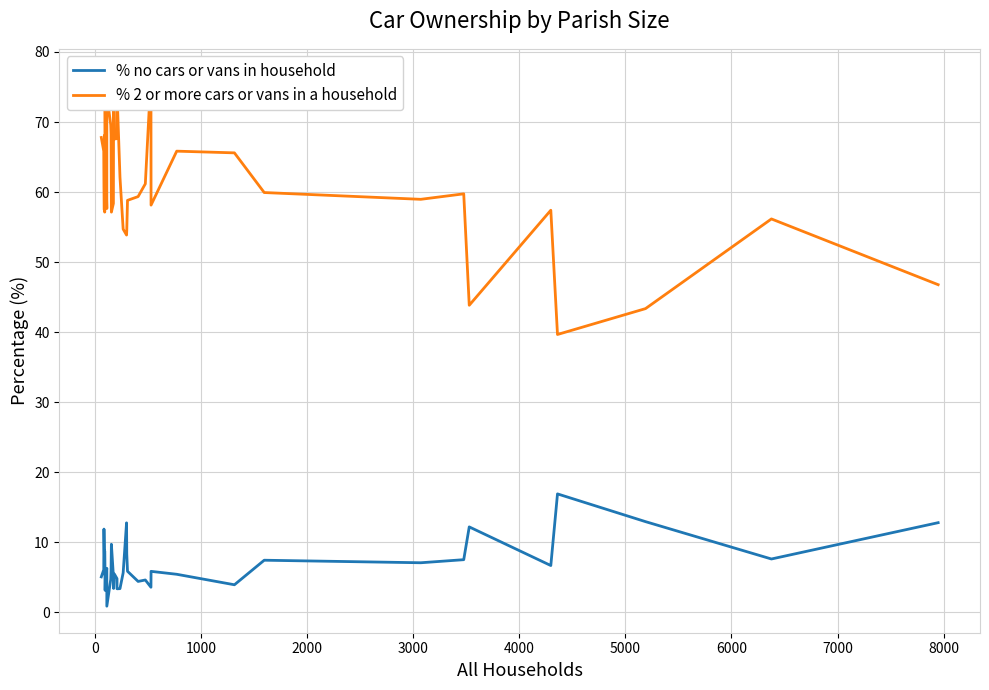

What is the highest value of the % 2 or more cars or vans in a household series?

76.7